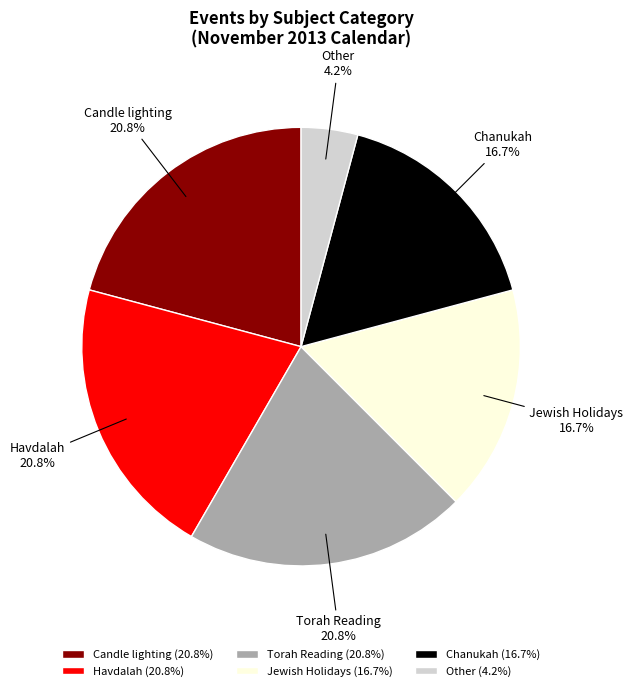

How much of the chart is everything except Jewish Holidays?

83.3%